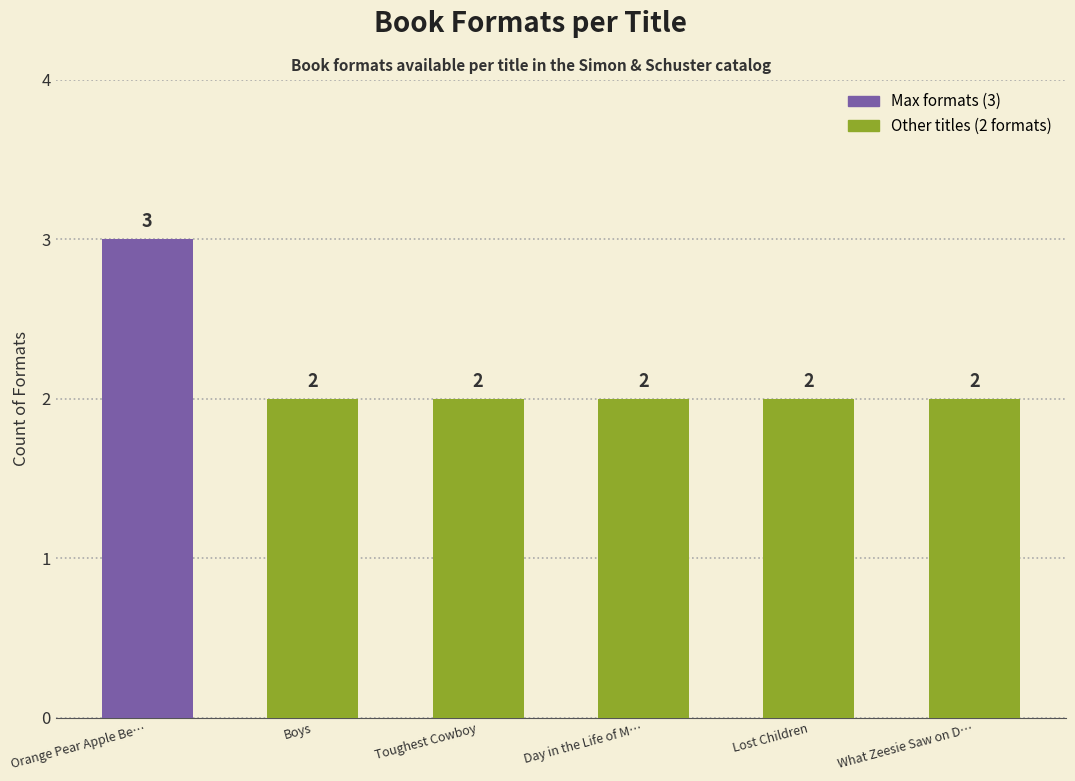

Approximately how many times larger is the value at Boys compared to Lost Children?

1.0